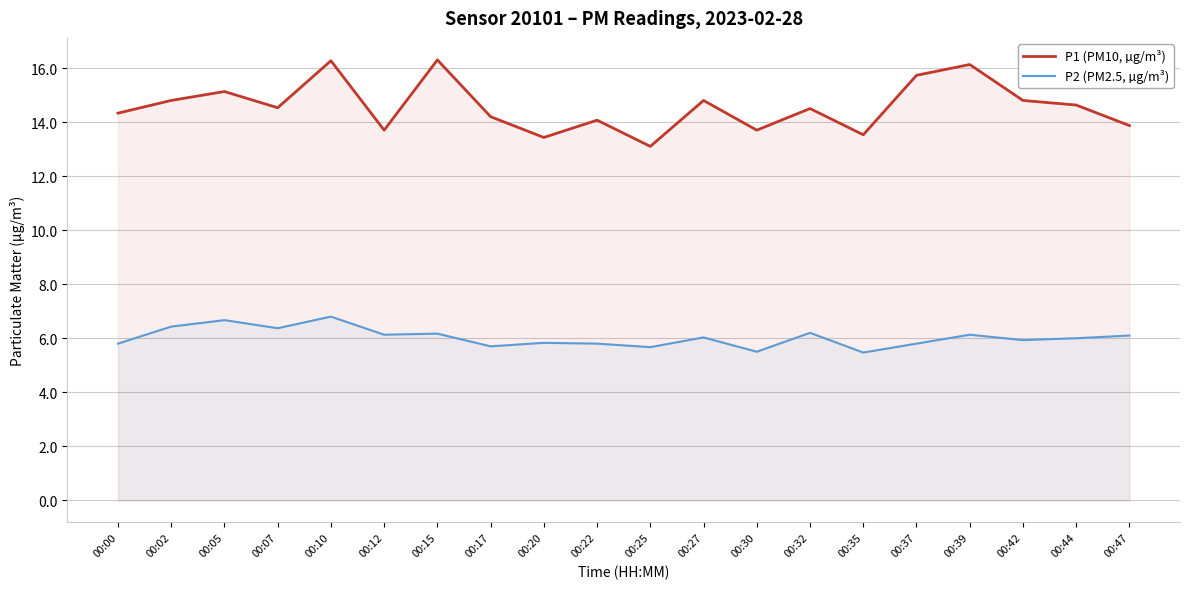

At 00:17, list the series in order from smallest to largest.

P2 (PM2.5, µg/m³), P1 (PM10, µg/m³)